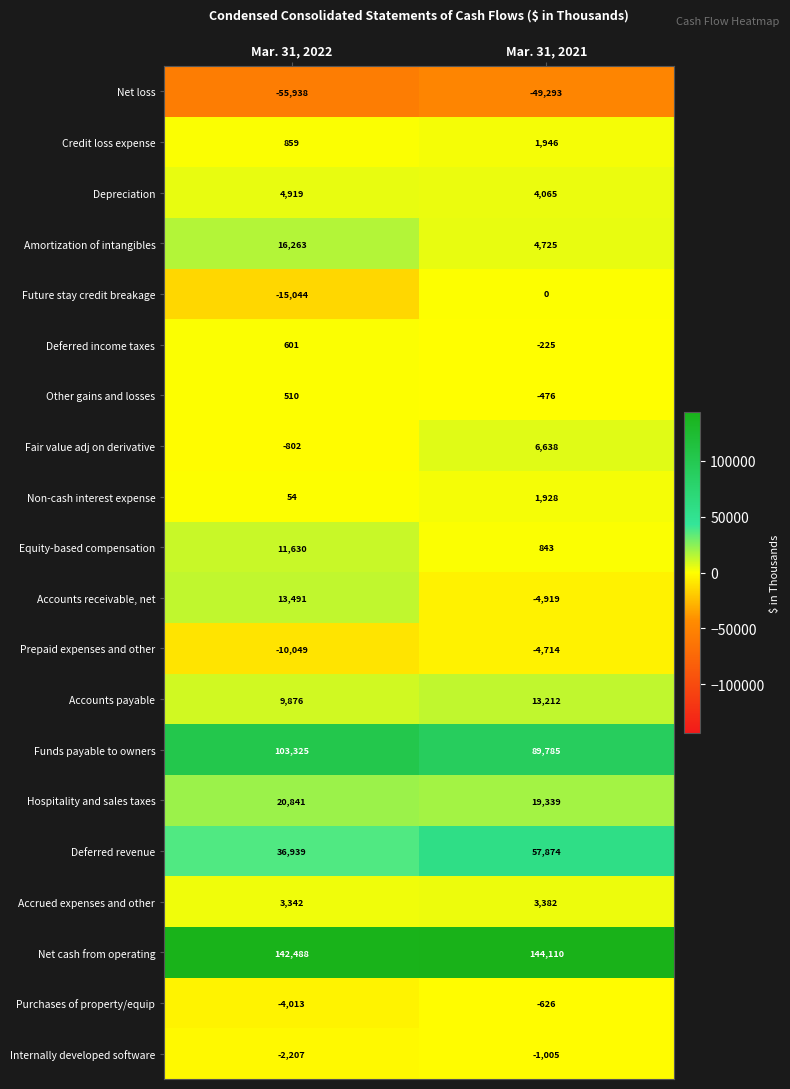

Is it true that Amortization of intangibles equals 7117 at Mar. 31, 2022?

False